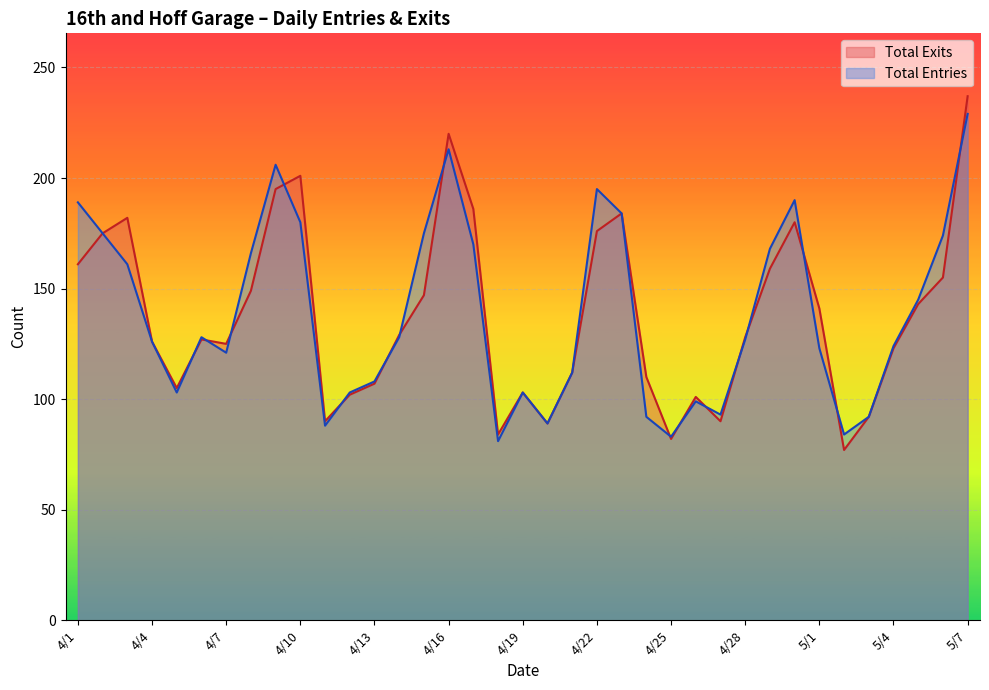

In Total Exits, how many points are lower than both neighbors (excluding endpoints)?

8